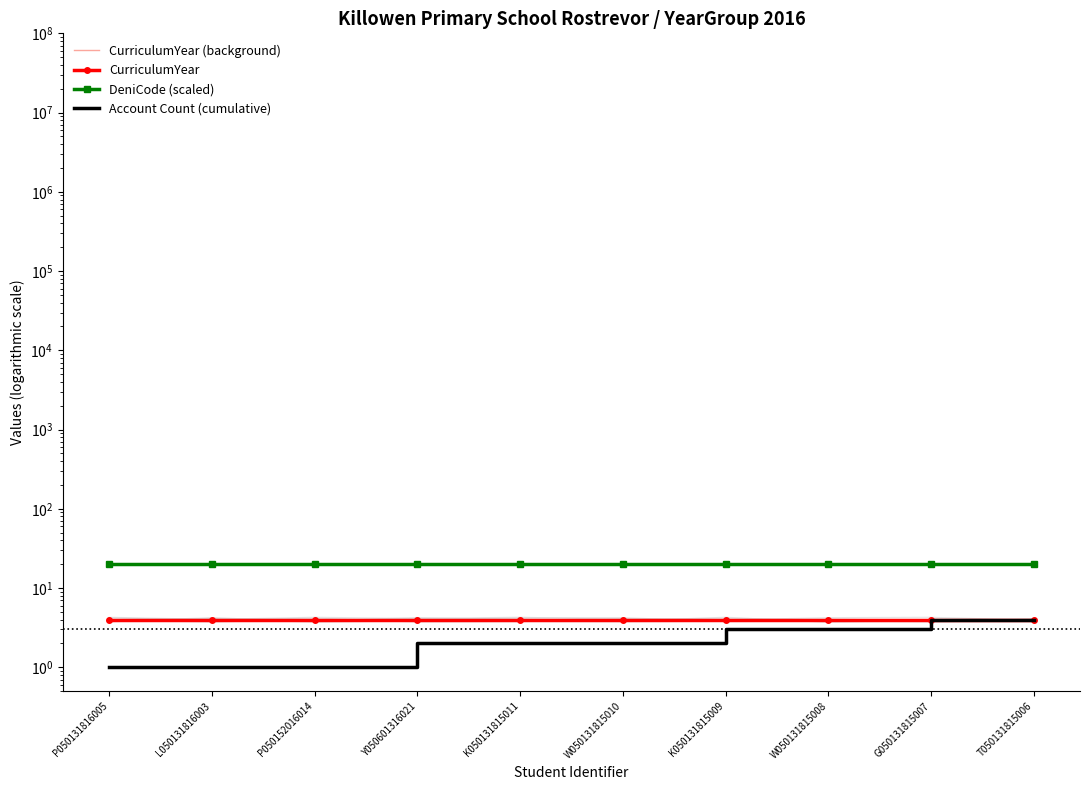

Which category has the lowest value in the Account Count (cumulative) series?

P050131816005